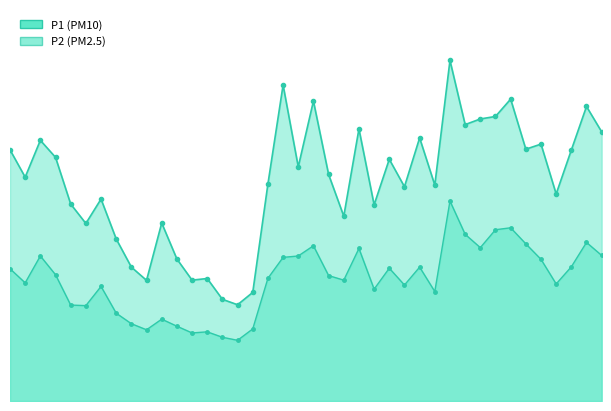

True or false: P1 has more than 1 points higher than both neighbors.

True